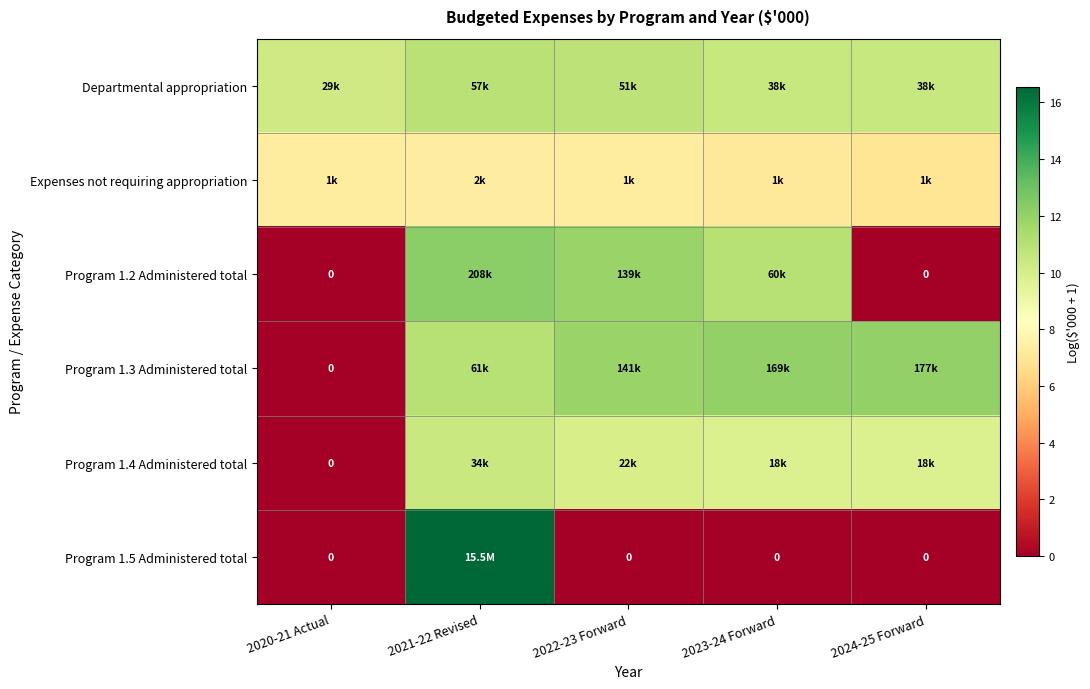

Between 2020-21 Actual and 2021-22 Revised, which is larger?

2021-22 Revised